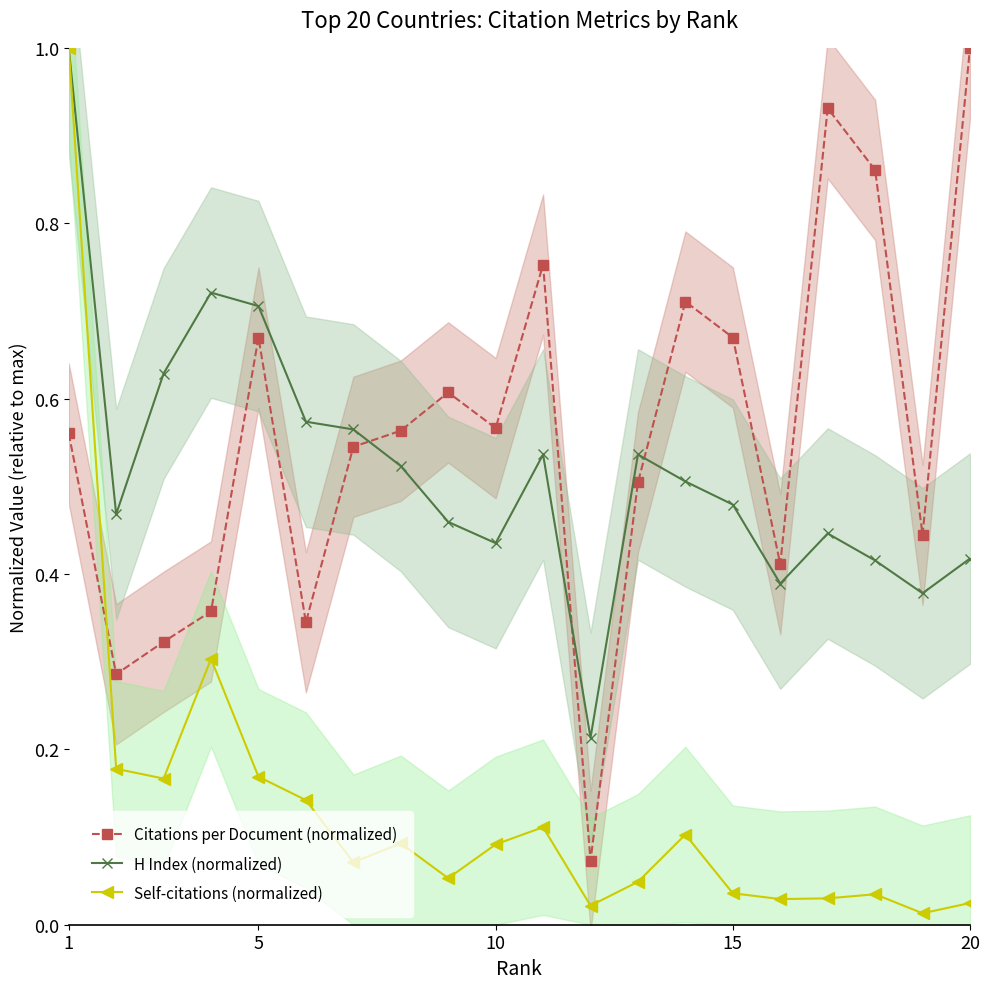

Which series ends up on top after the final intersection of Citations per Document (normalized) and Self-citations (normalized)?

Citations per Document (normalized)